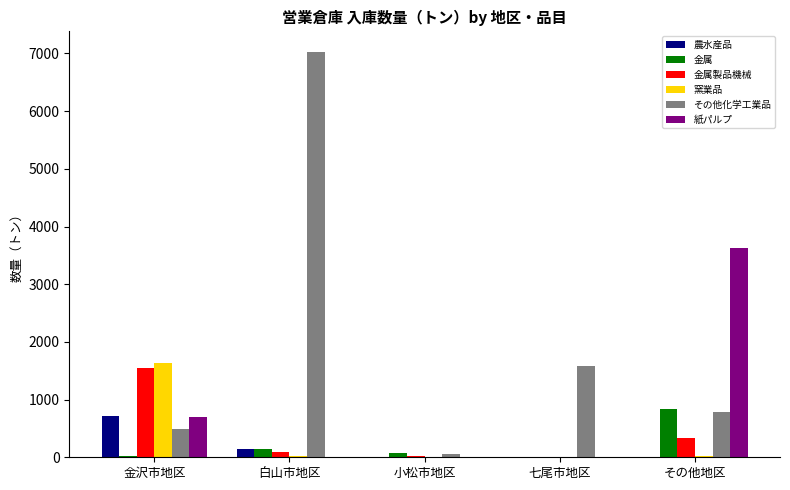

Where does the 金属製品機械 series first go above 88?

金沢市地区